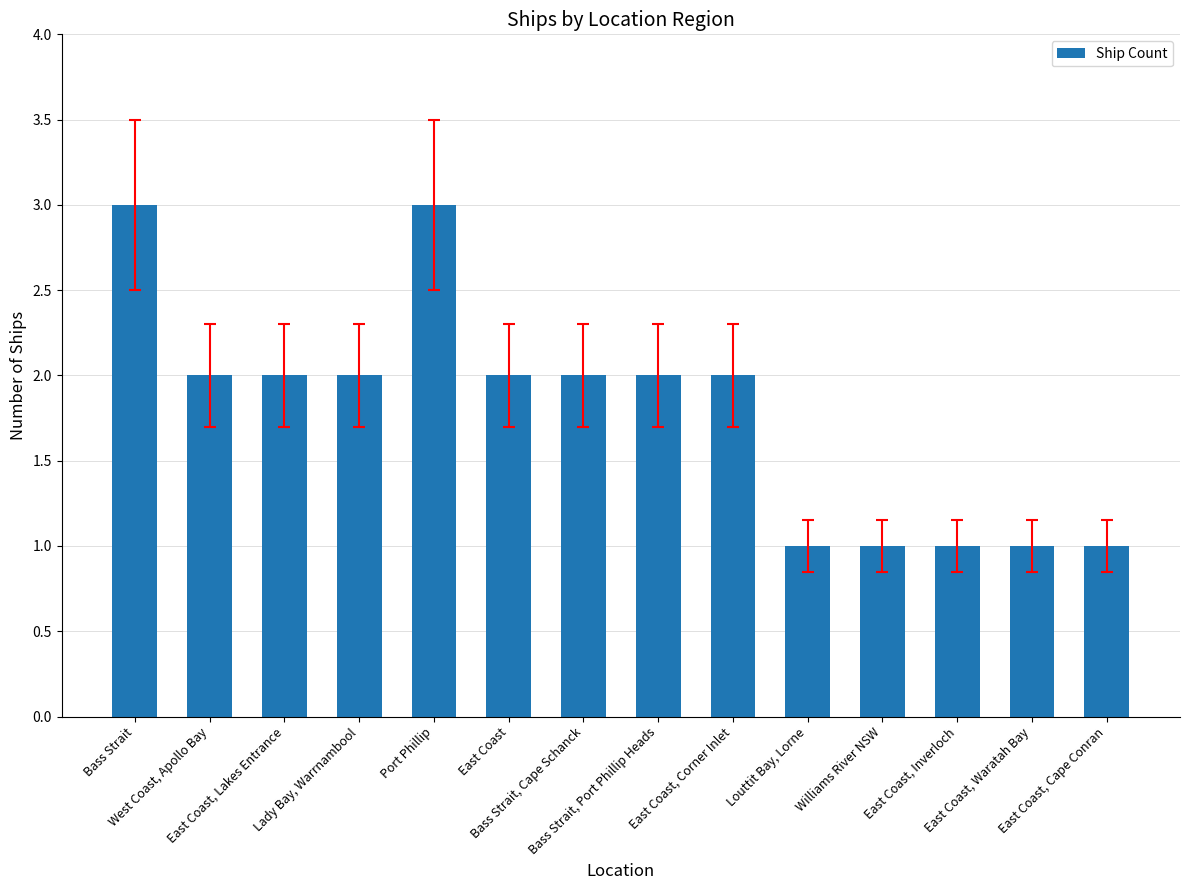

Is it true that the value at East Coast, Cape Conran is 1?

True